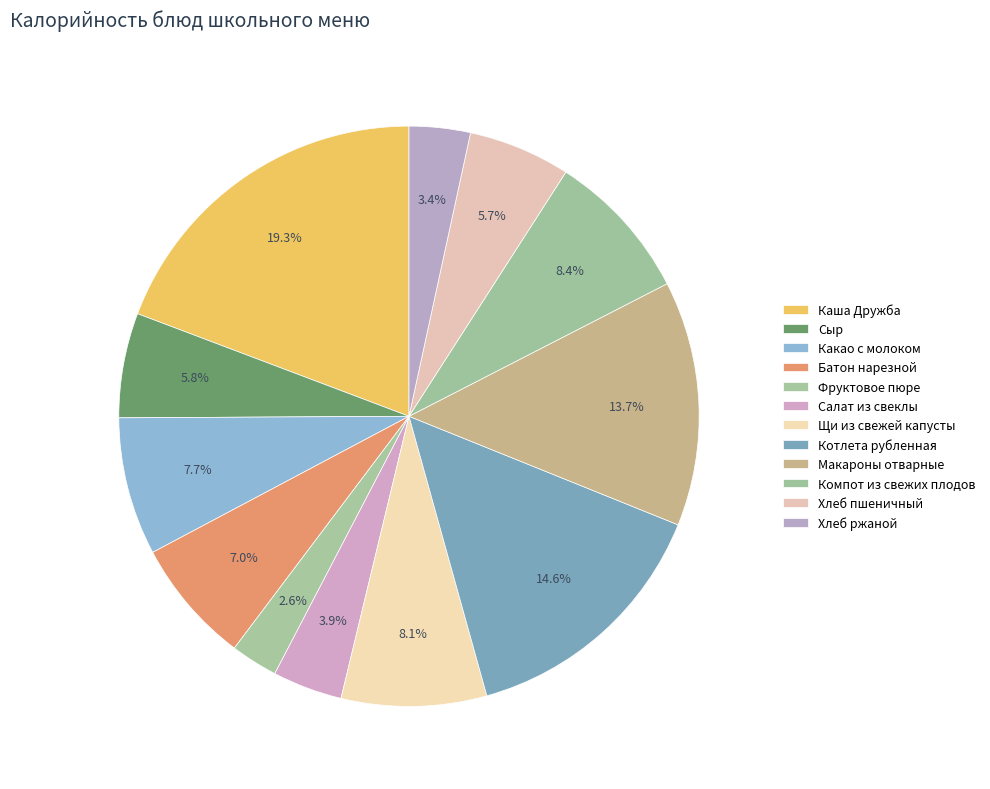

What is the smallest slice in the pie chart?

Фруктовое пюре